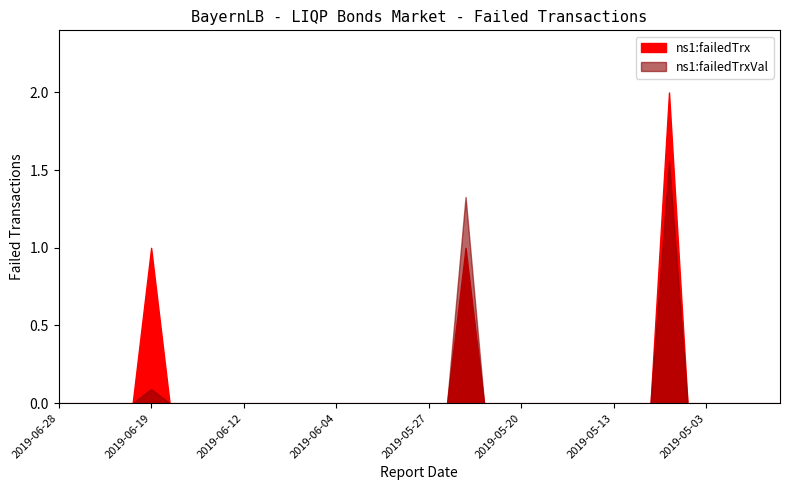

Rank the series by their average value, from lowest to highest.

ns1:failedTrxVal, ns1:failedTrx